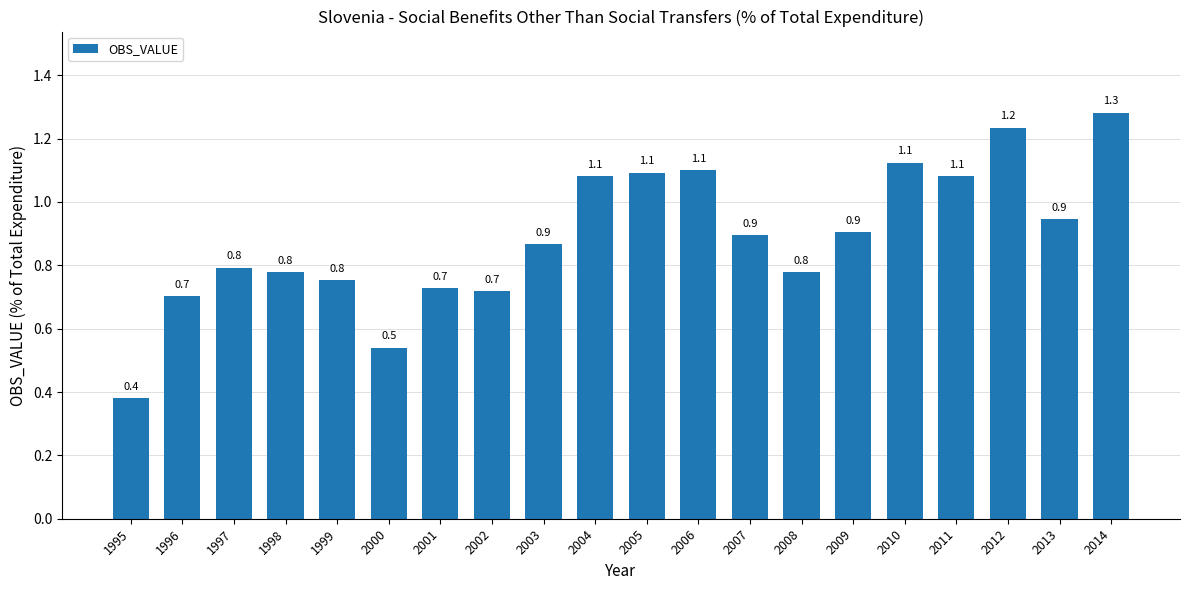

What is the greatest value displayed?

1.3